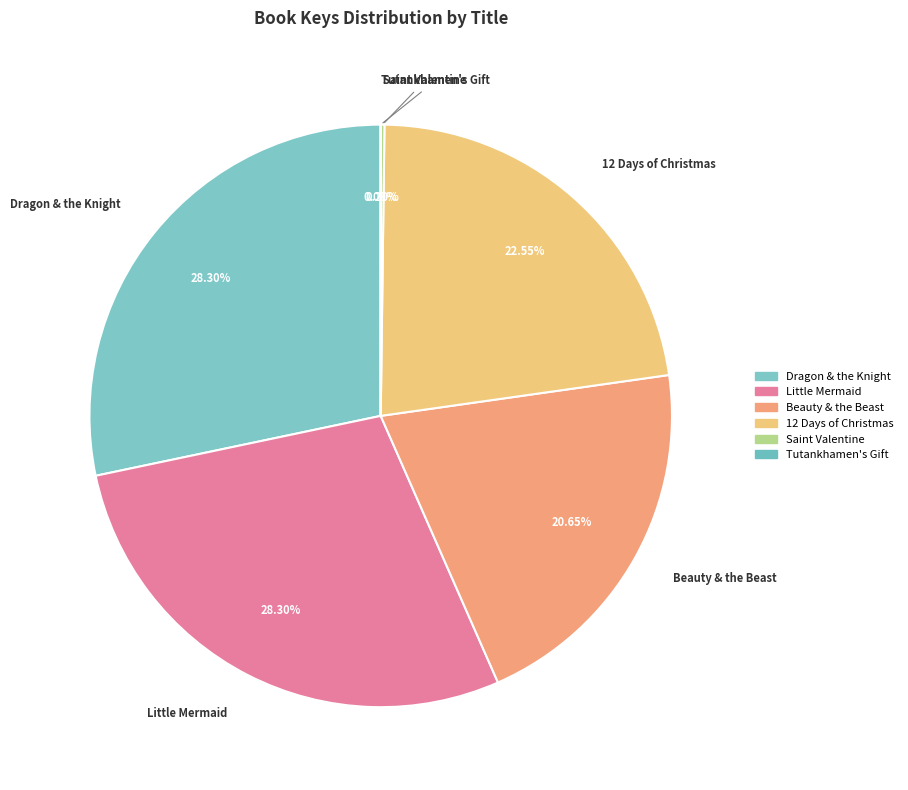

Does any single category account for the majority?

No